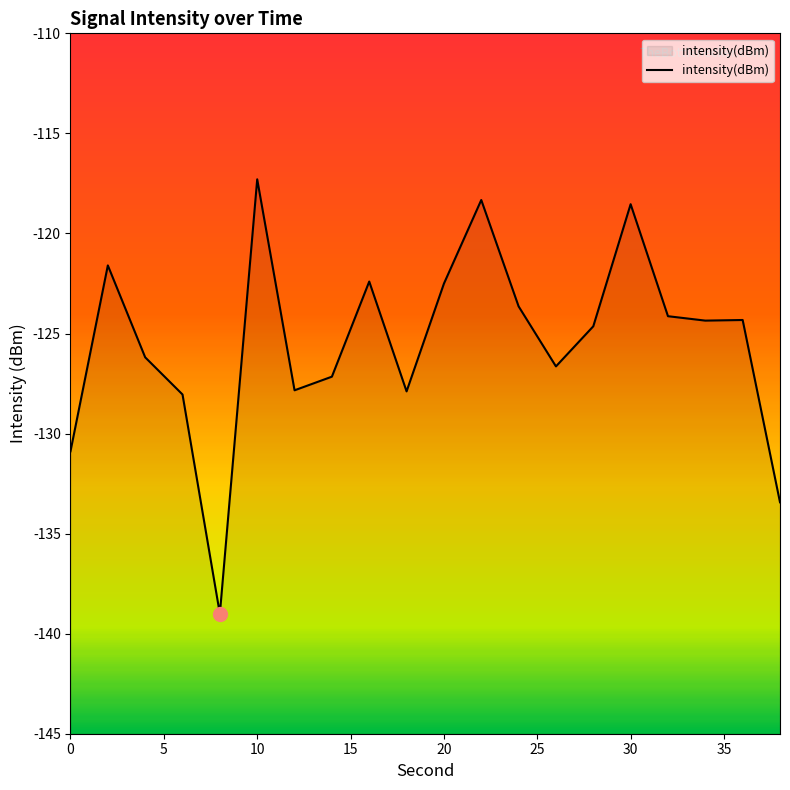

List the labels in order of value, smallest first.

8, 38, 0, 6, 18, 12, 14, 26, 4, 28, 34, 36, 32, 24, 20, 16, 2, 30, 22, 10